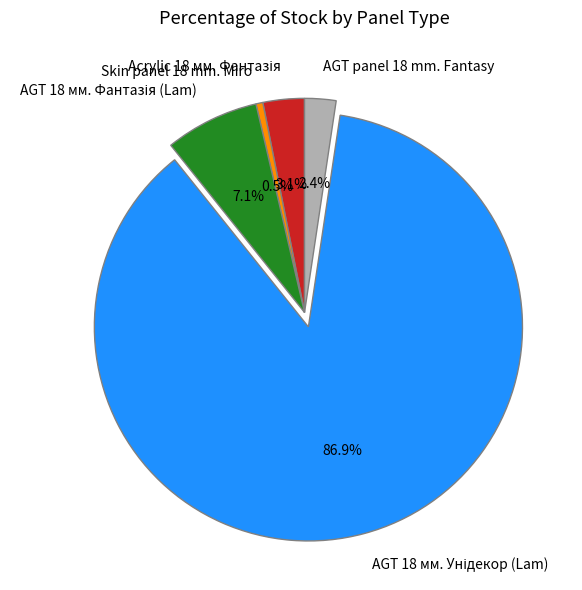

Does any single category account for the majority?

Yes